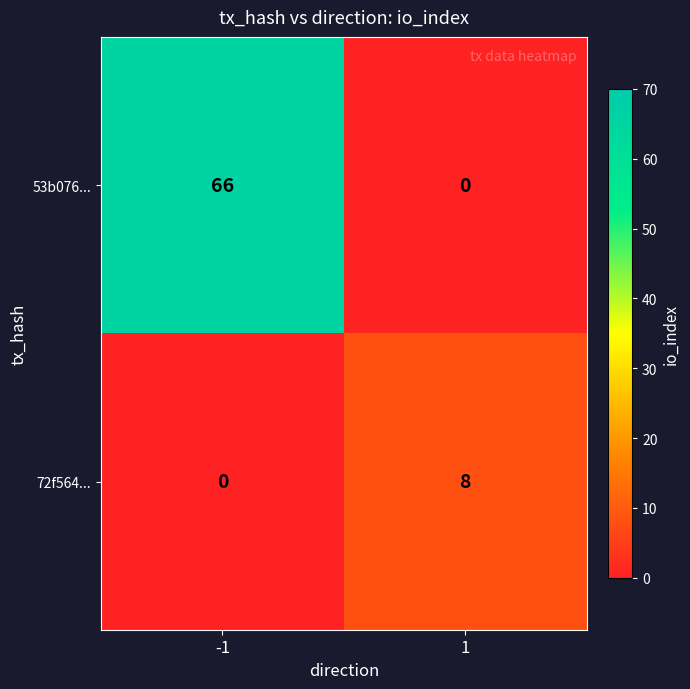

Which series has the largest total across all categories?

53b076...